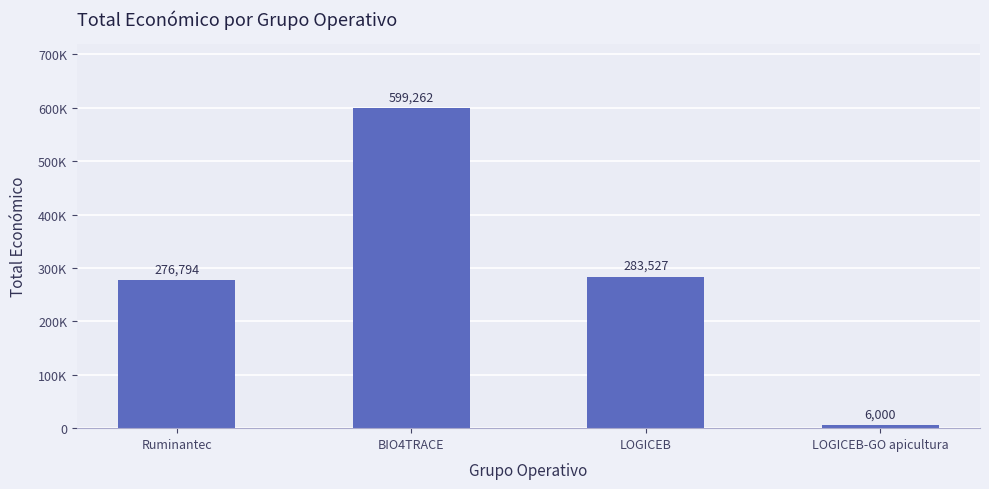

Reading left to right, extract all data points from this chart.

276794	599262	283527	6000